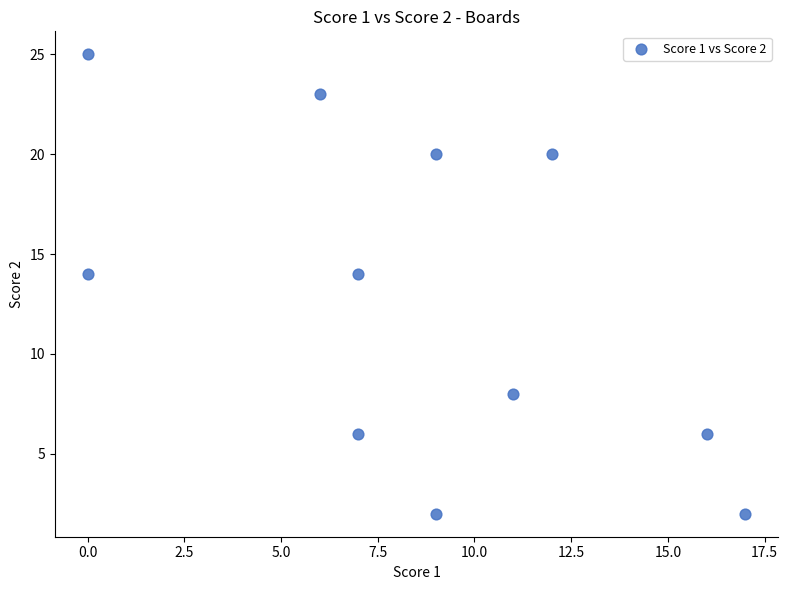

What is the range of Y values (max minus min)?

23